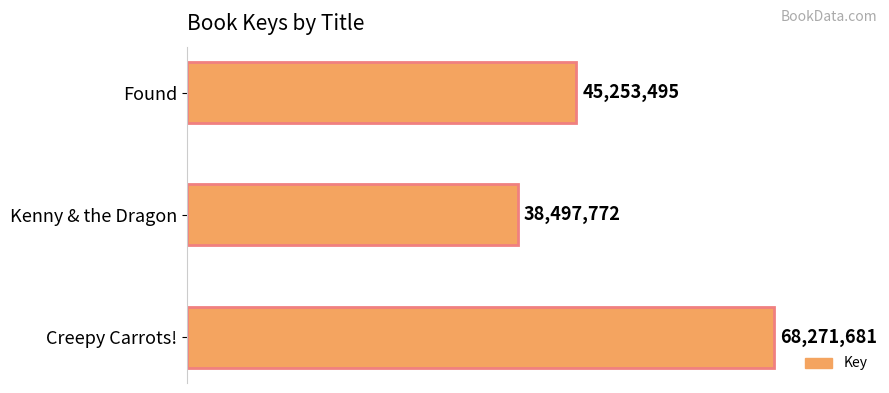

True or false: the data shows 68271681 at Creepy Carrots!.

True